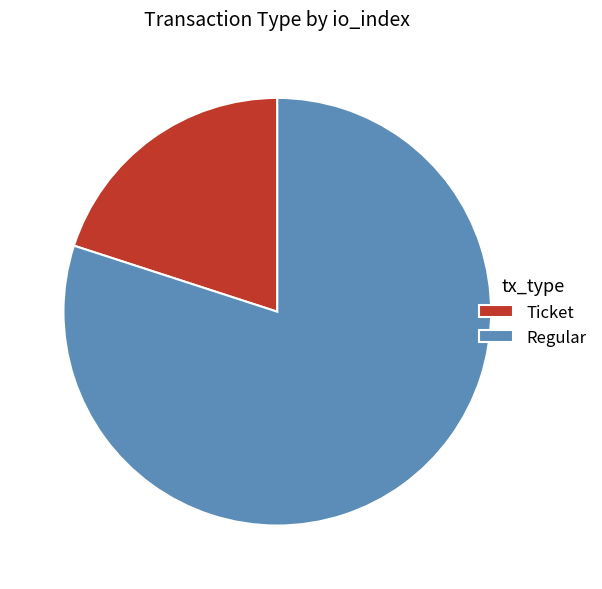

Combined, do Ticket and Regular account for over 50%?

Yes